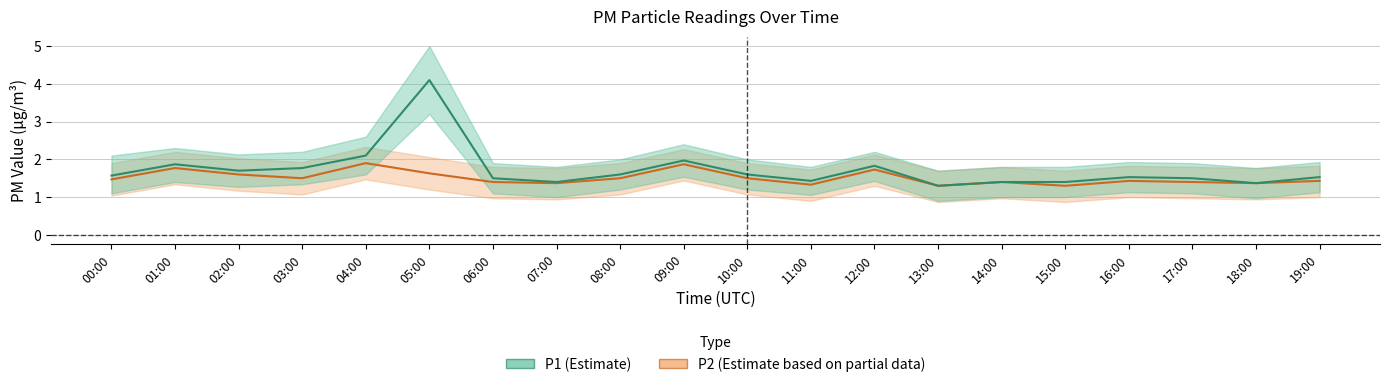

The P2 line series shows 1.4 at 18:00. True or false?

True